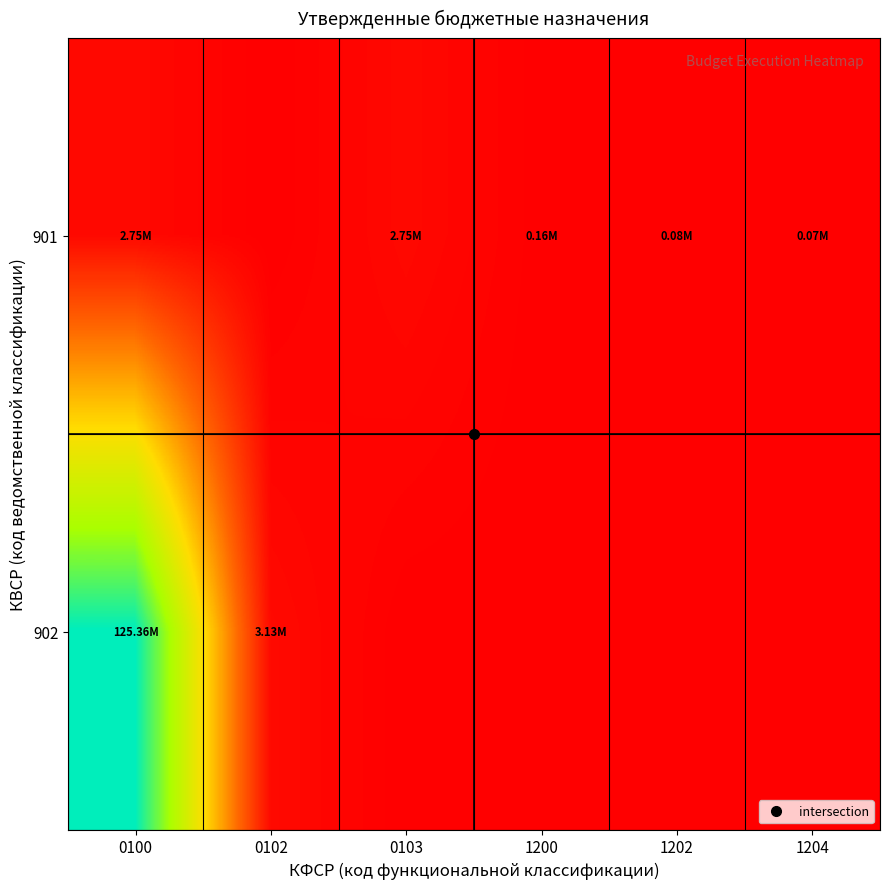

What is the total value across all series at 0102?

3126758.2